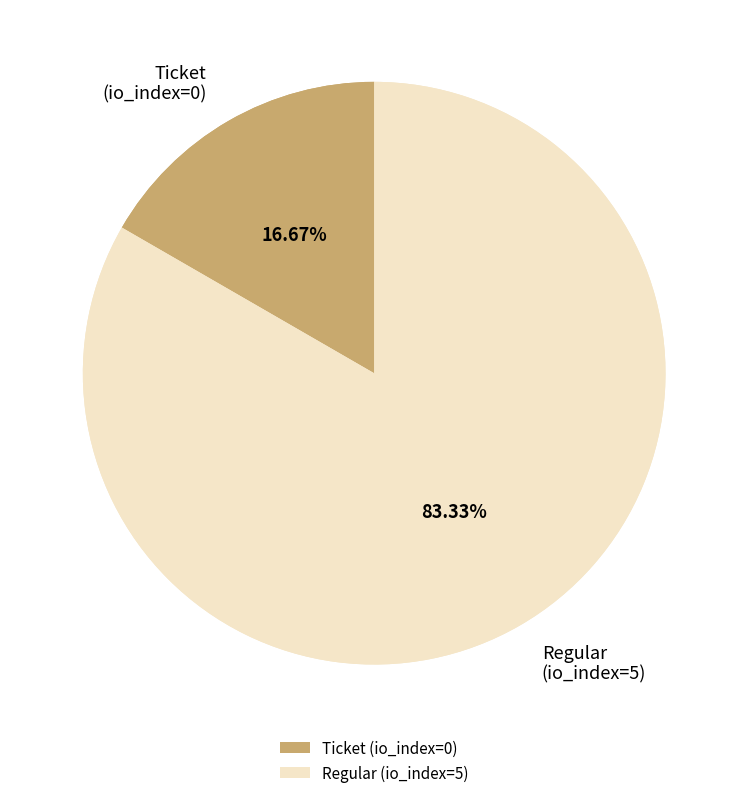

Does Regular (io_index=5) account for over 50% of the chart?

Yes